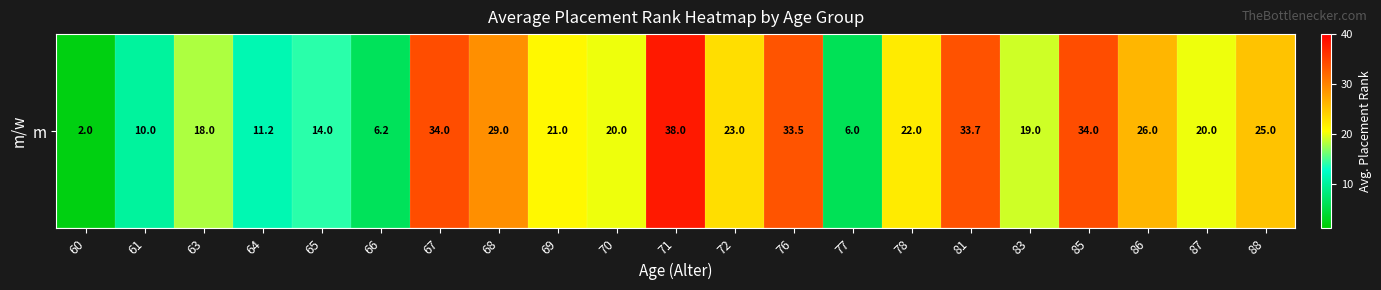

Is it true that the value at 76 is 33.5?

True